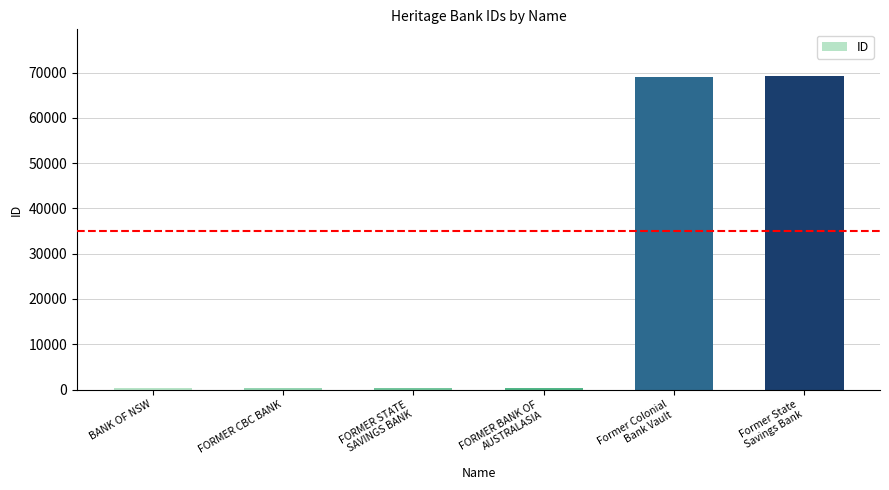

What is the difference between the maximum and second lowest values?

68942